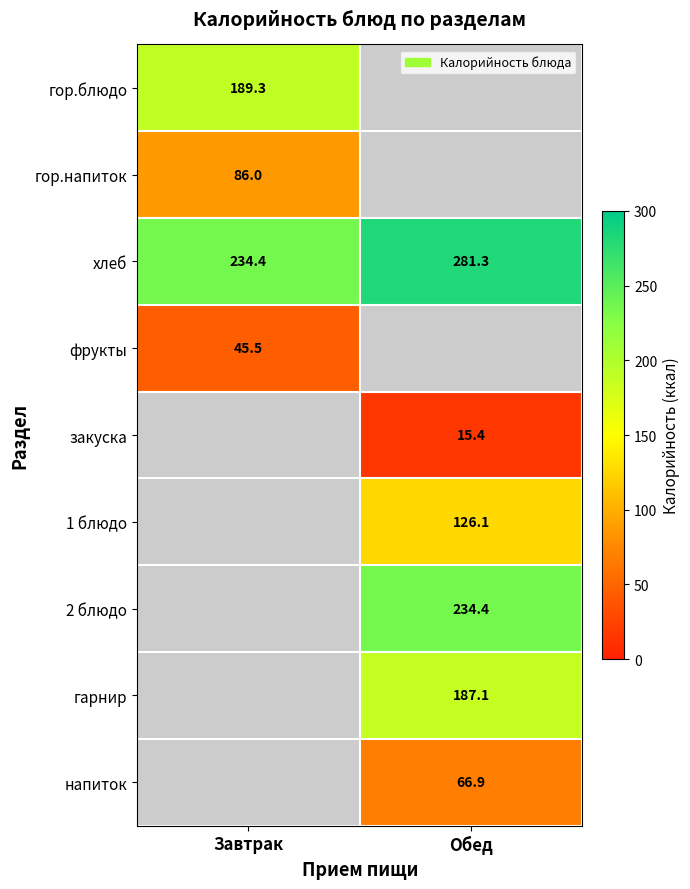

The value of 1 блюдо at Обед is 126.1. True or false?

True